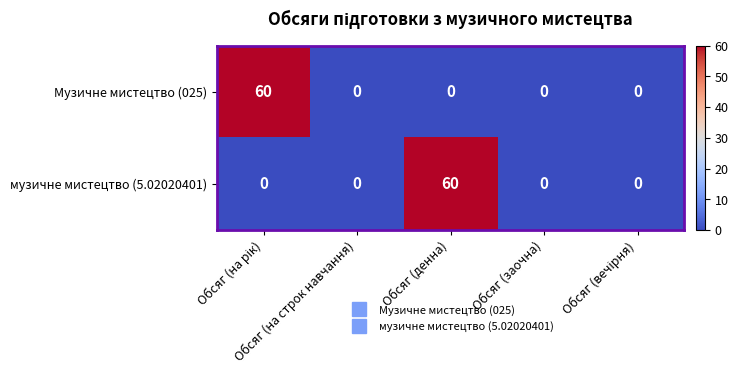

What is the maximum value shown in the chart?

60